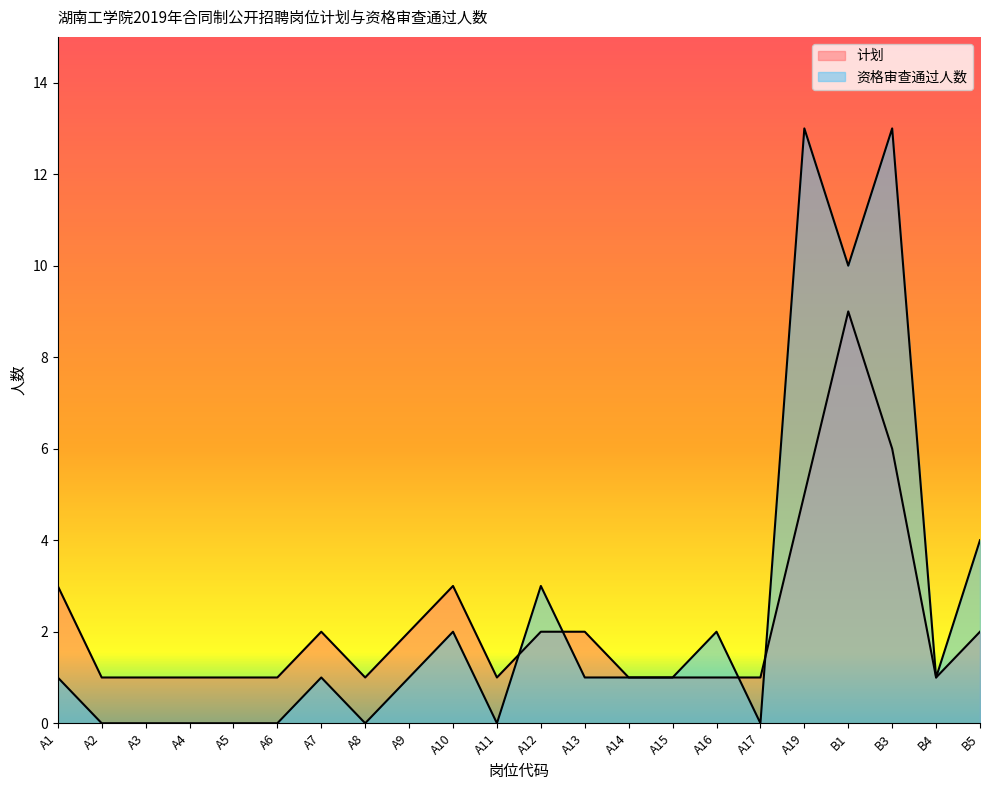

What is the difference between the second highest and second lowest values in the 资格审查通过人数 series?

13